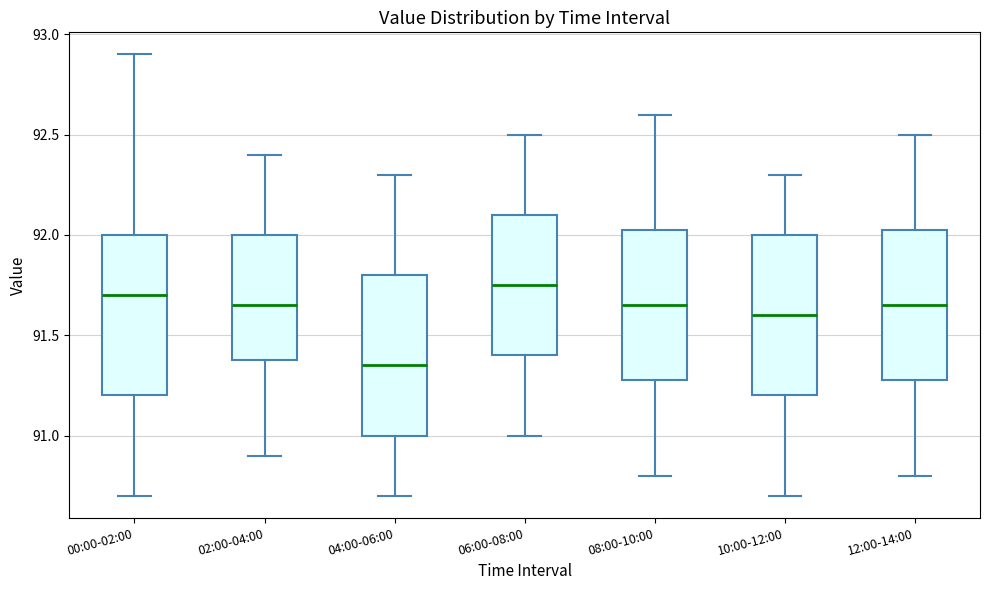

Reading left to right, transcribe this box plot: for each box, give where its median line is, the range the box spans, and where its two whiskers end, as read against the y-axis. The values are not printed on the chart, so give them approximately, as read against the axis.

00:00-02:00: median 91.70, box 91.20 to 92.00, whiskers 90.70 to 92.90
02:00-04:00: median 91.65, box 91.40 to 92.00, whiskers 90.90 to 92.40
04:00-06:00: median 91.35, box 91.00 to 91.80, whiskers 90.70 to 92.30
06:00-08:00: median 91.75, box 91.40 to 92.10, whiskers 91.00 to 92.50
08:00-10:00: median 91.65, box 91.30 to 92.05, whiskers 90.80 to 92.60
10:00-12:00: median 91.60, box 91.20 to 92.00, whiskers 90.70 to 92.30
12:00-14:00: median 91.65, box 91.30 to 92.05, whiskers 90.80 to 92.50